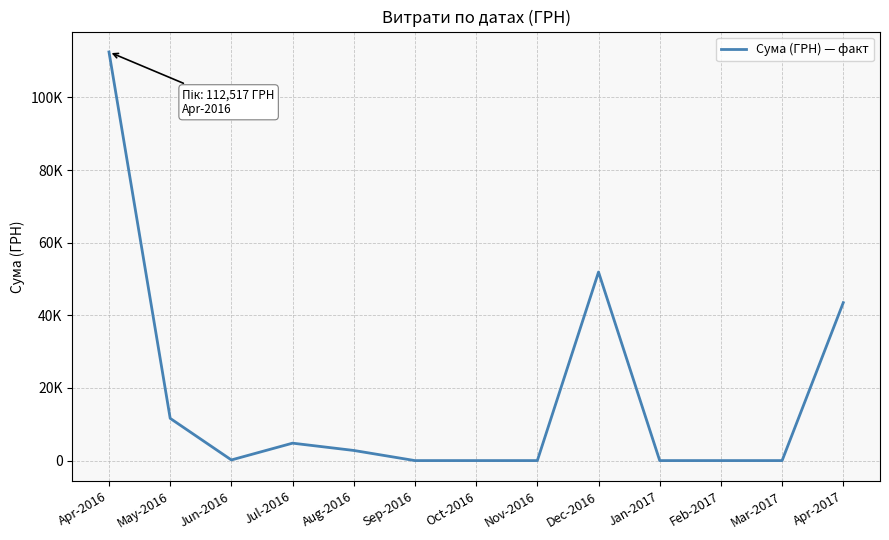

Is this an area chart (filled region under the line)?

No